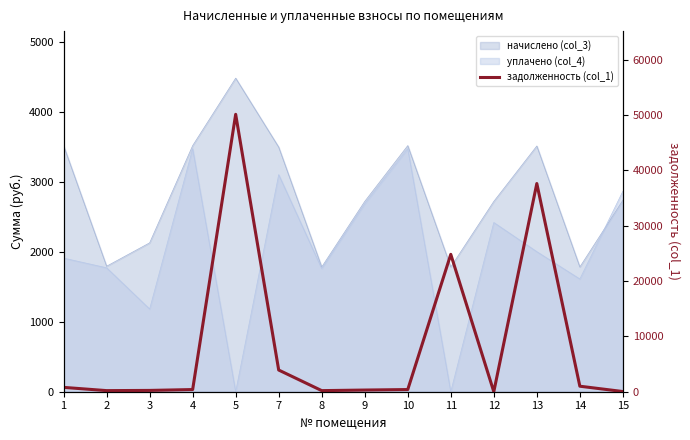

What is the difference between the maximum and minimum values?

50126.2